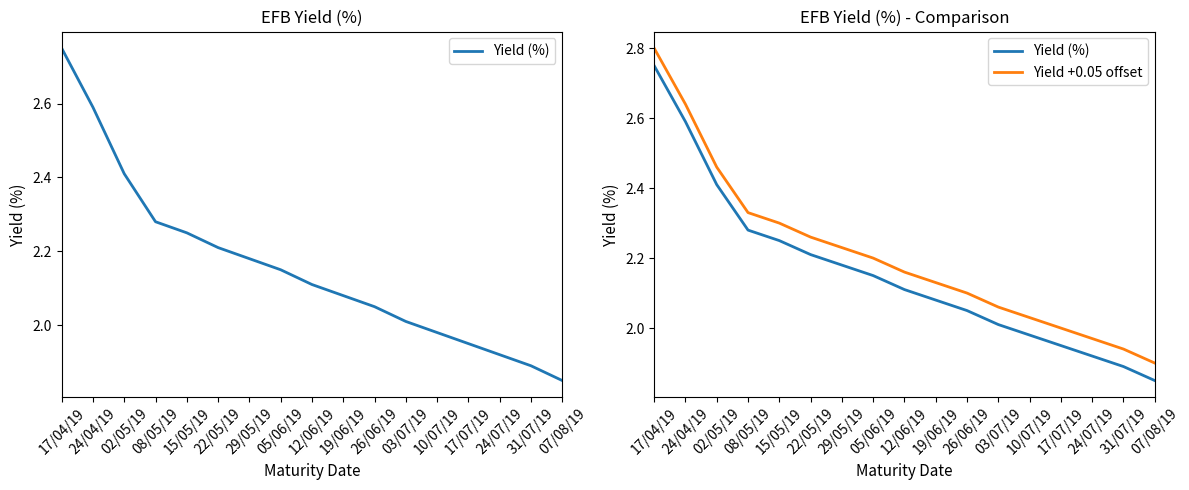

What is the sum of the Yield +0.05 offset values at 17/04/19 and 02/05/19?

5.3